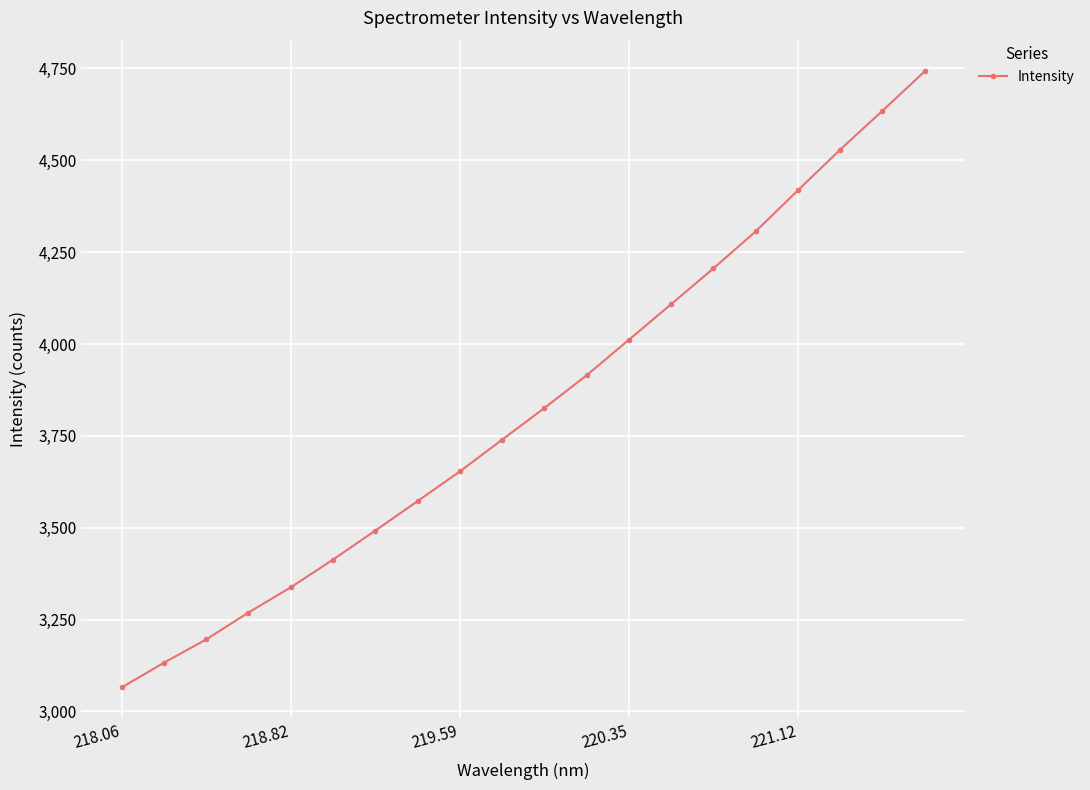

What is the difference between the maximum and minimum values?

1676.8